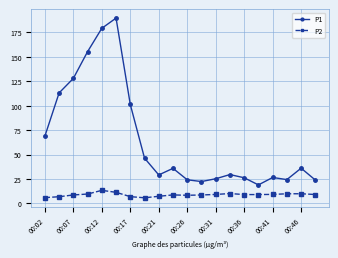

What is the value of the P2 point at the 14th from the left?

10.2